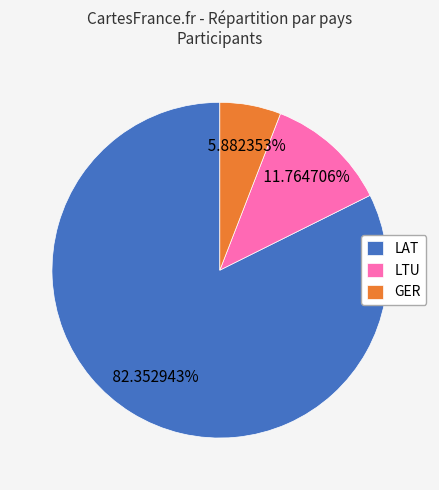

What is the total percentage of LTU and GER?

17.6%